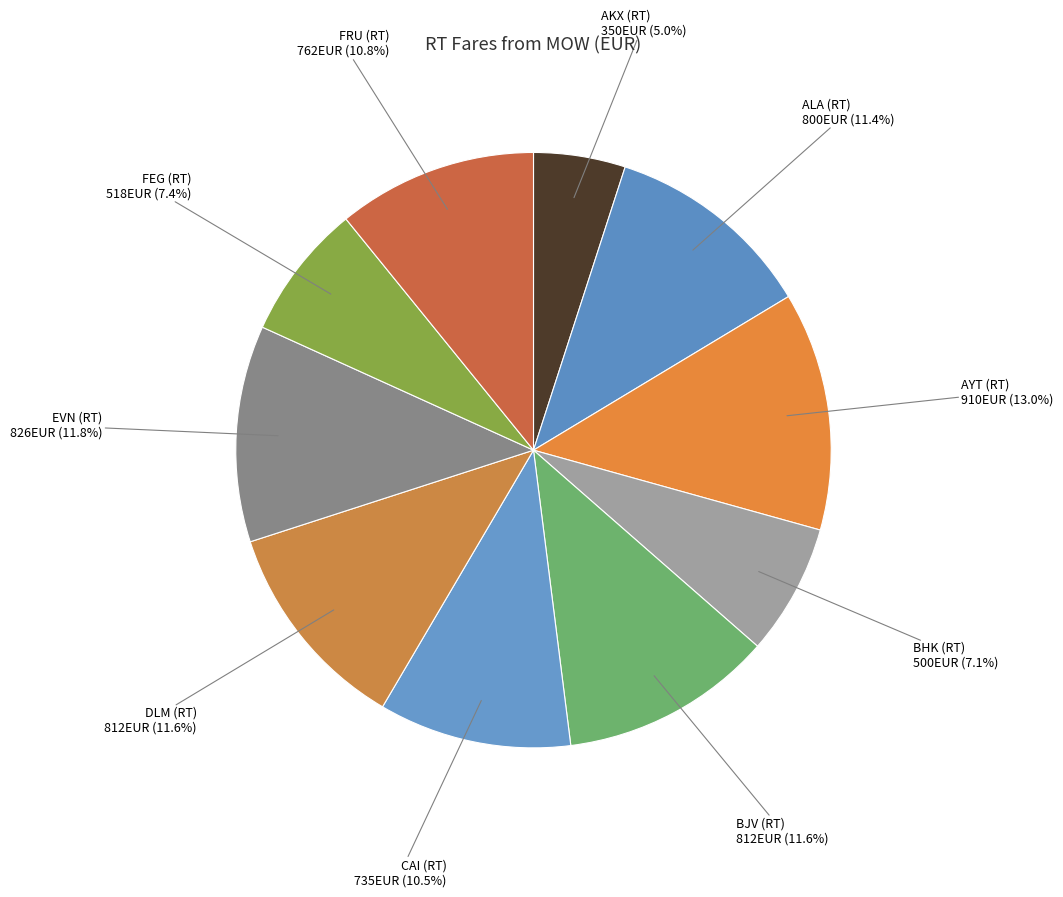

To the nearest percent, what is the average slice percentage?

10%